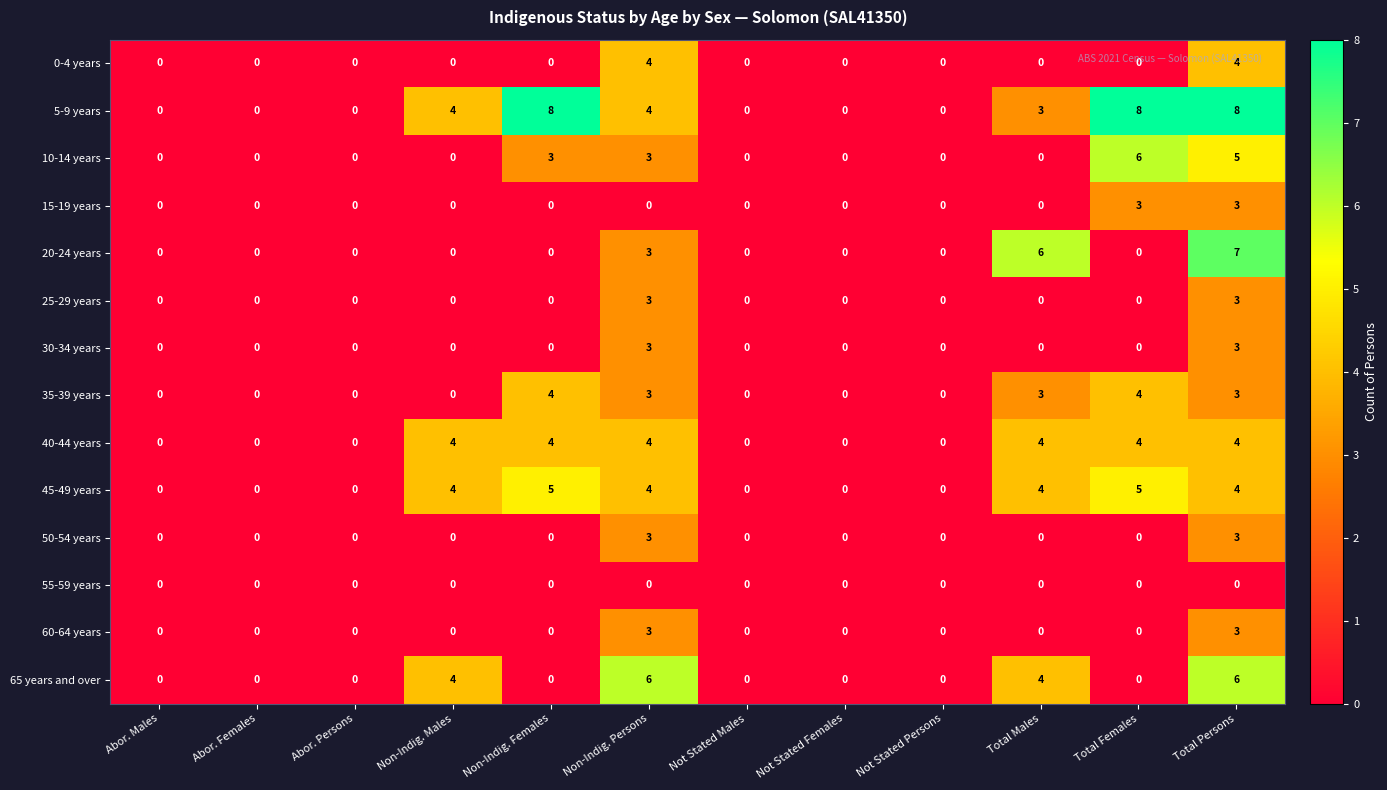

What is the maximum value shown in the chart?

8